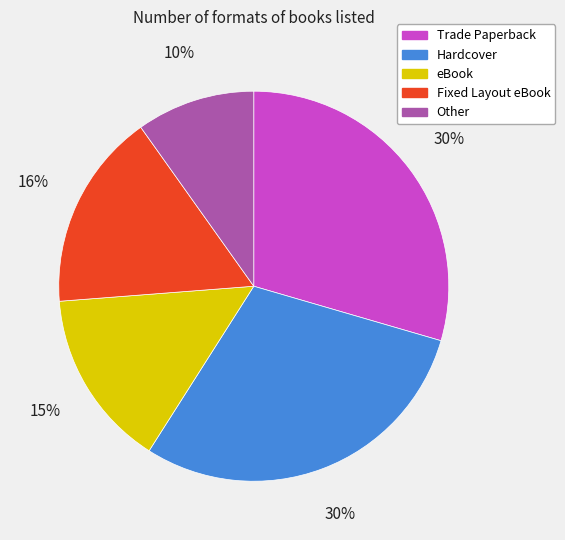

Which category has the smallest portion of the pie?

Other